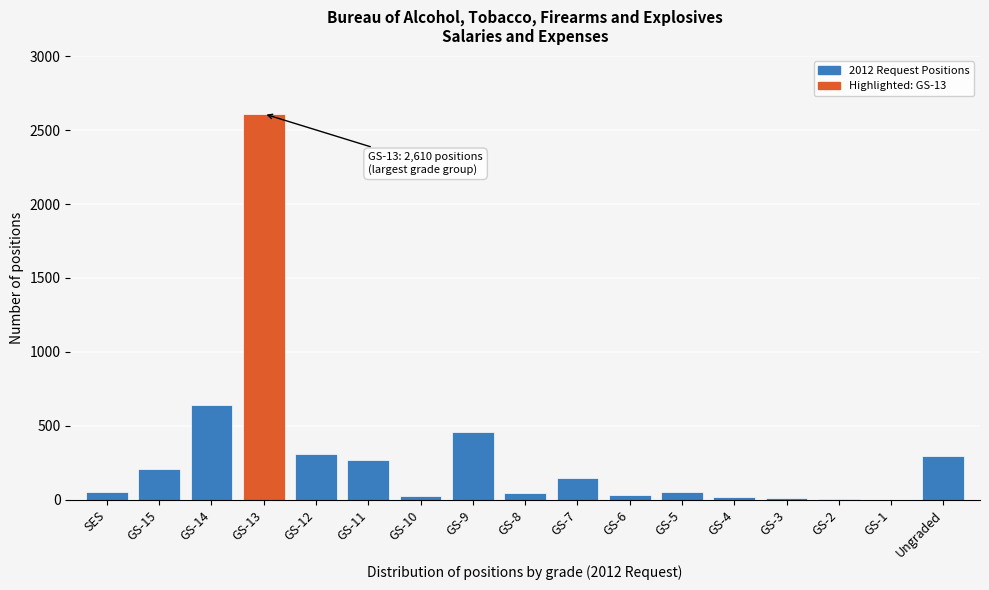

What is the ratio of the value at GS-11 to the value at GS-15?

1.3